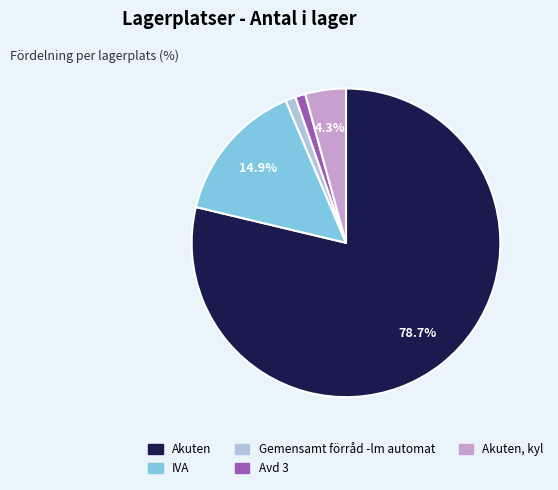

Is there a majority slice in this chart?

Yes